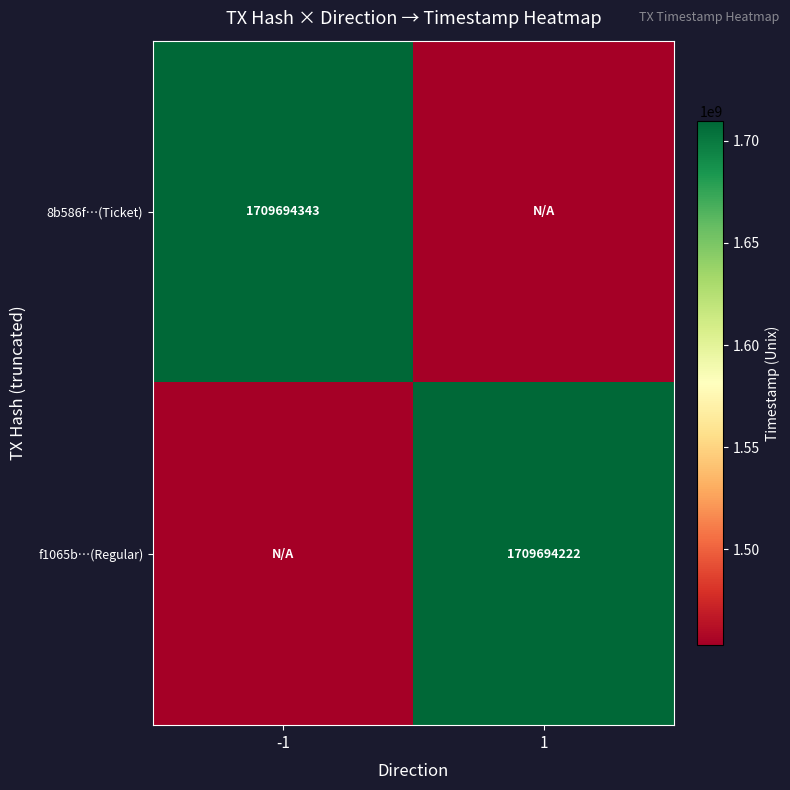

True or false: 8b586f…(Ticket) has a value of 1709694343.0 at -1.

True